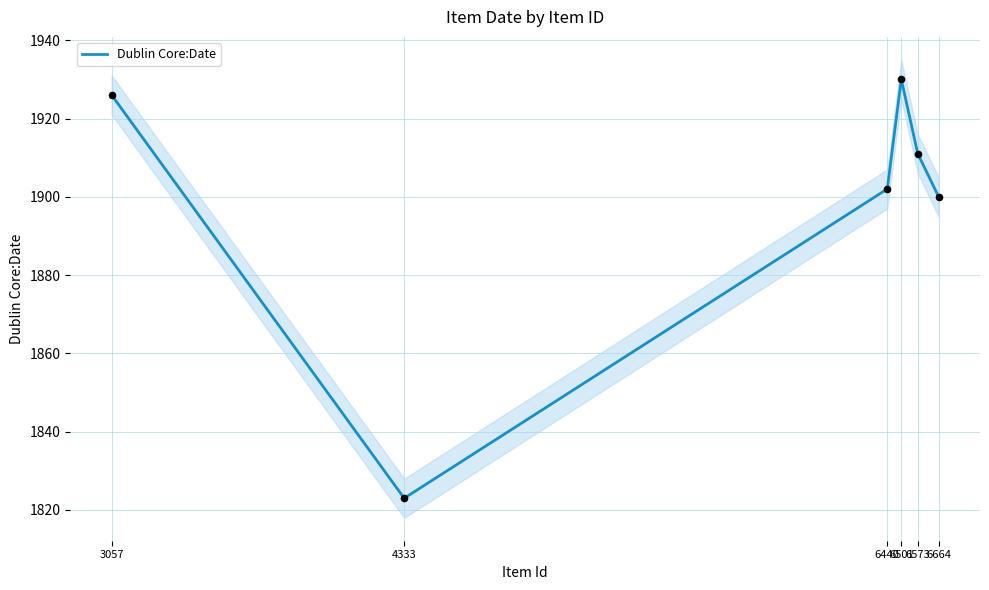

Which has a higher value, 6440 or 6664?

6440